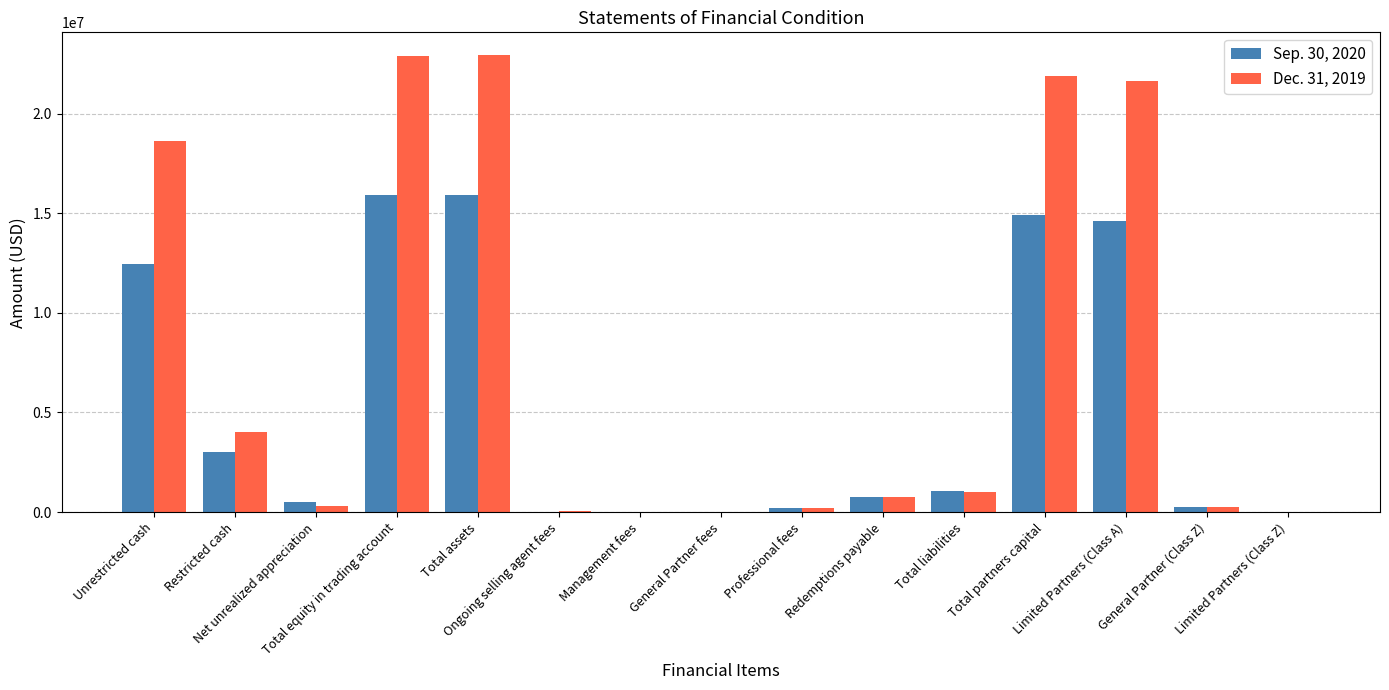

Which series has the largest range (max minus min)?

Dec. 31, 2019